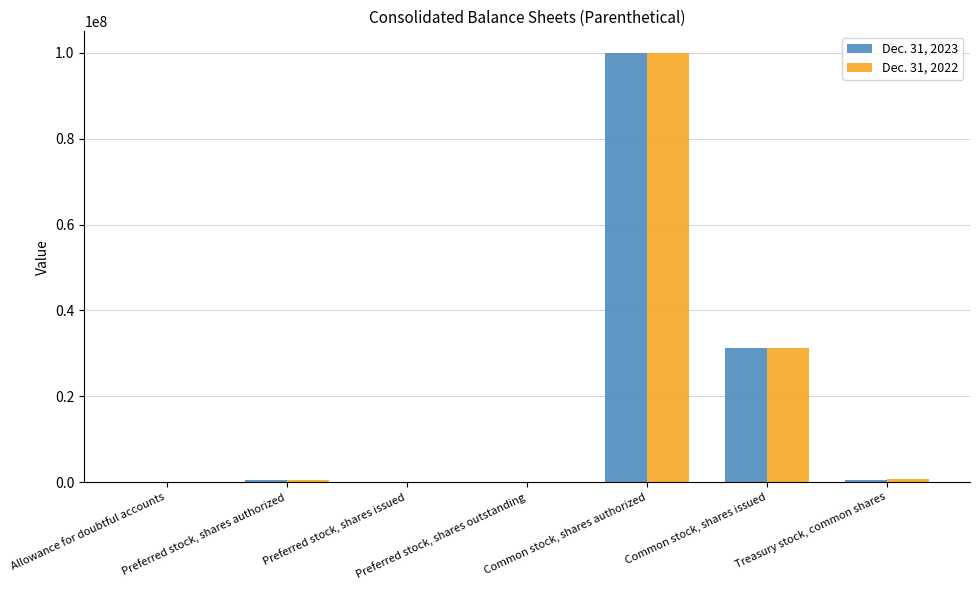

How many data points does each series have?

7